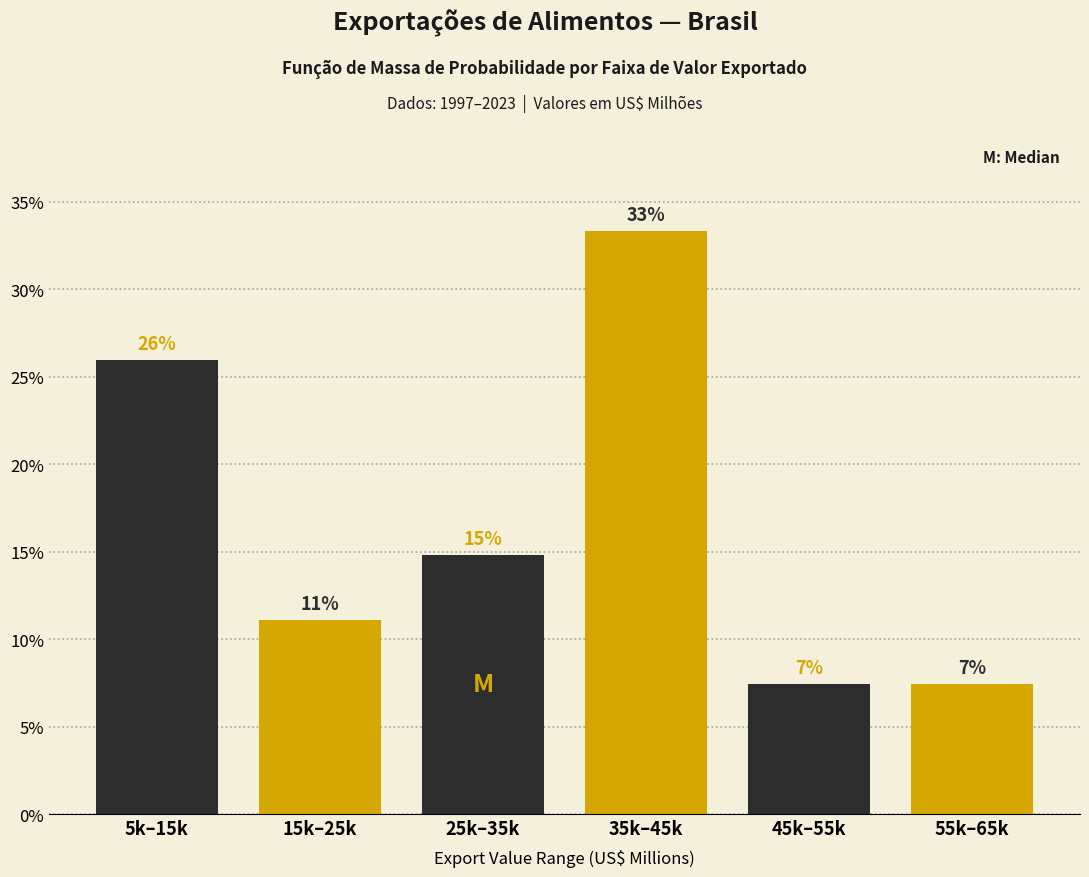

How many bars are there in total?

6